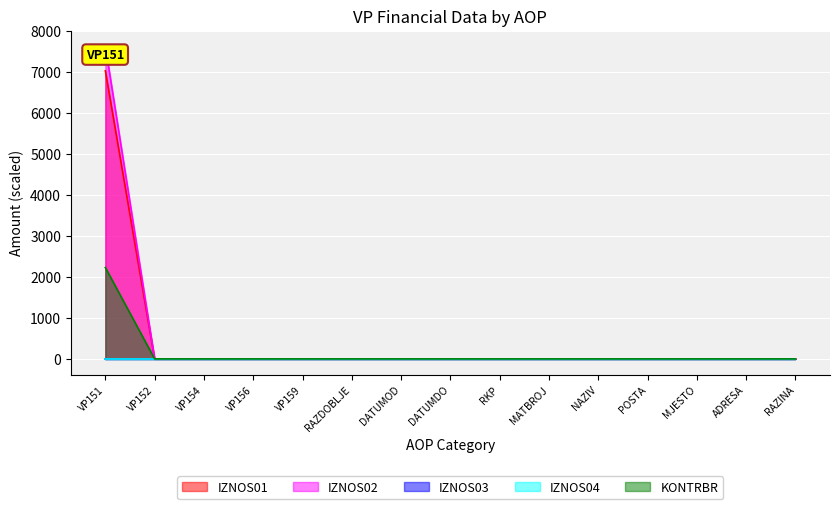

What is the sum of all KONTRBR values?

2229.4